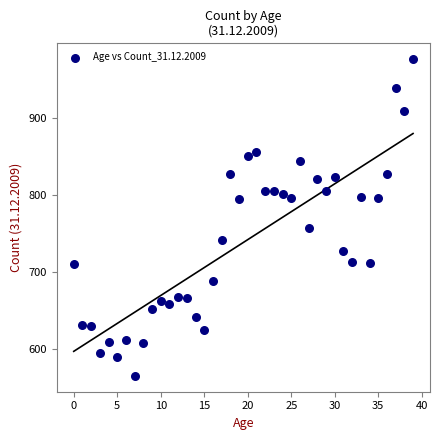

What is the range of Y values (max minus min)?

412